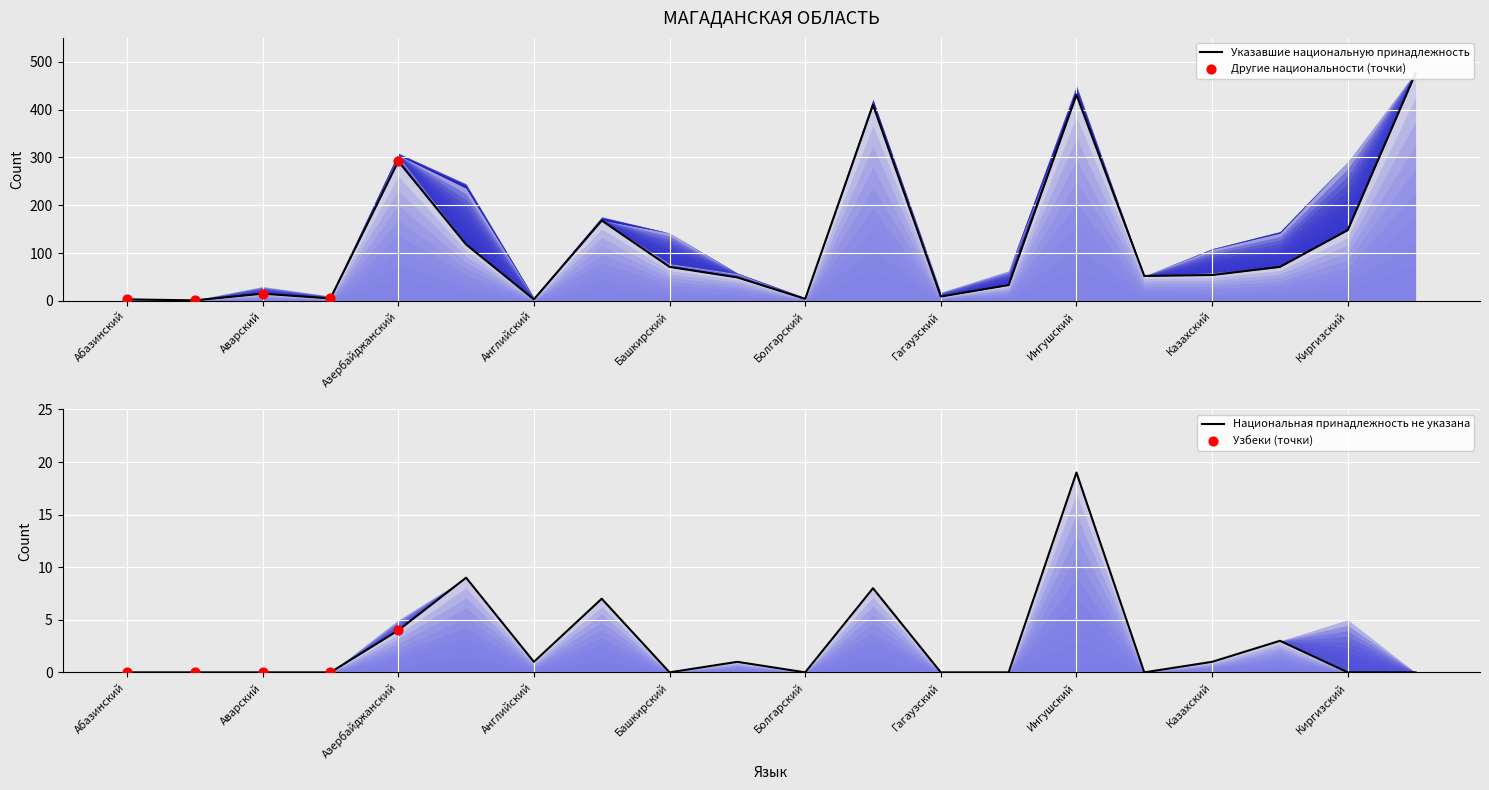

Which series has the widest spread of Y values?

Указавшие национальную принадлежность